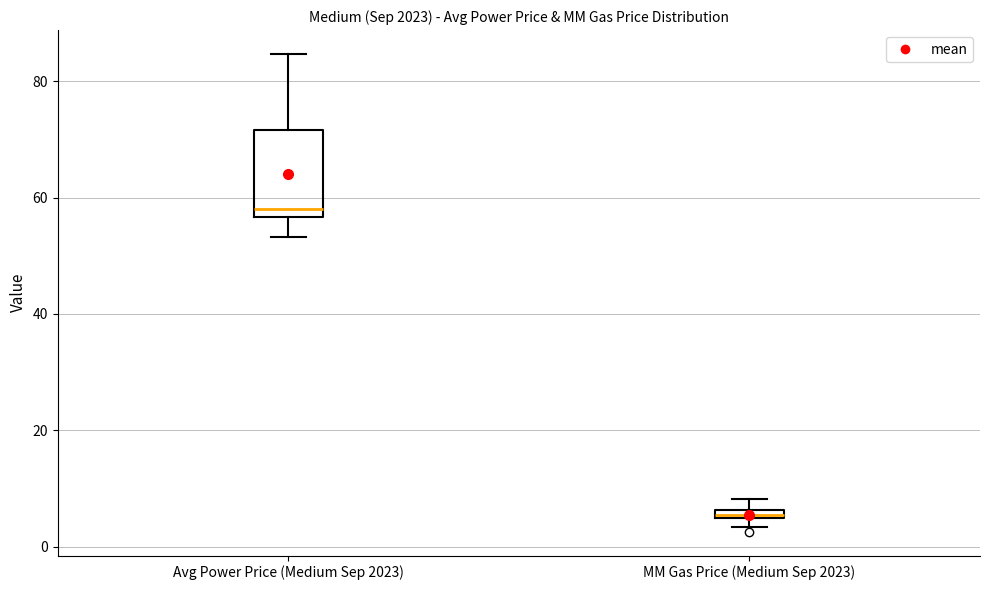

Which box is the tallest, from its lower edge to its upper edge?

Avg Power Price (Medium Sep 2023)